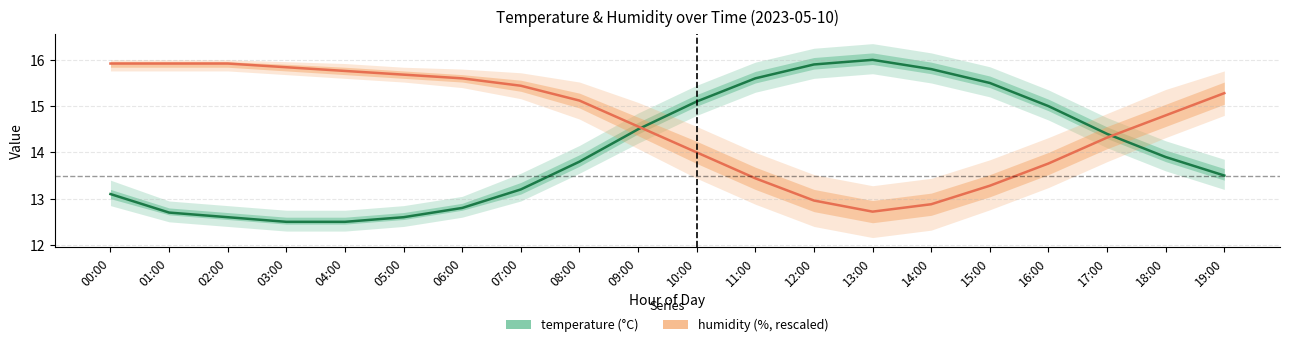

What value does the humidity series have at 05:00?

15.7